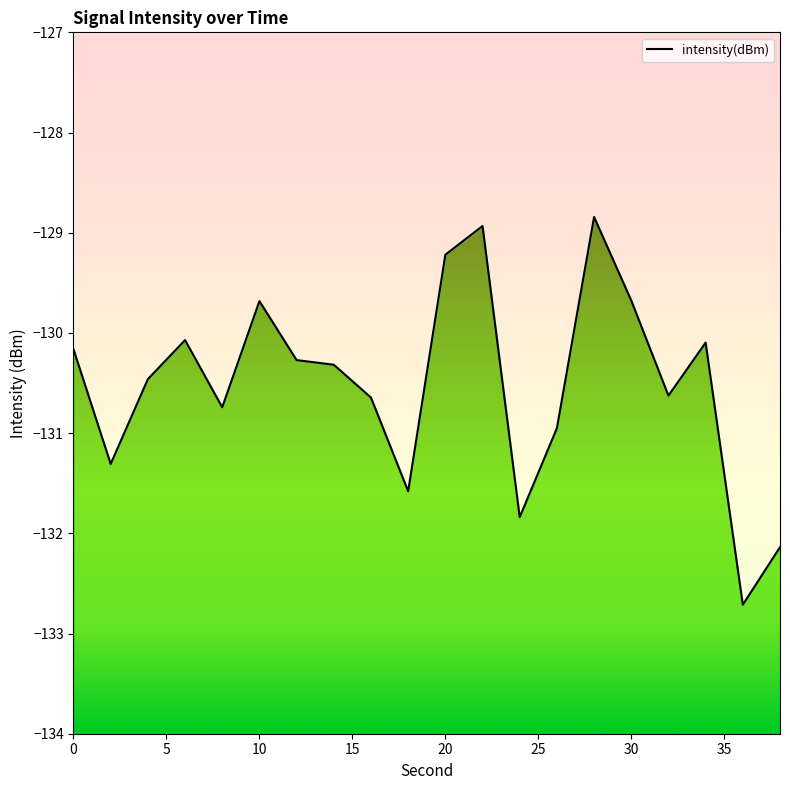

What is the value of the 11th point from the left?

-129.2